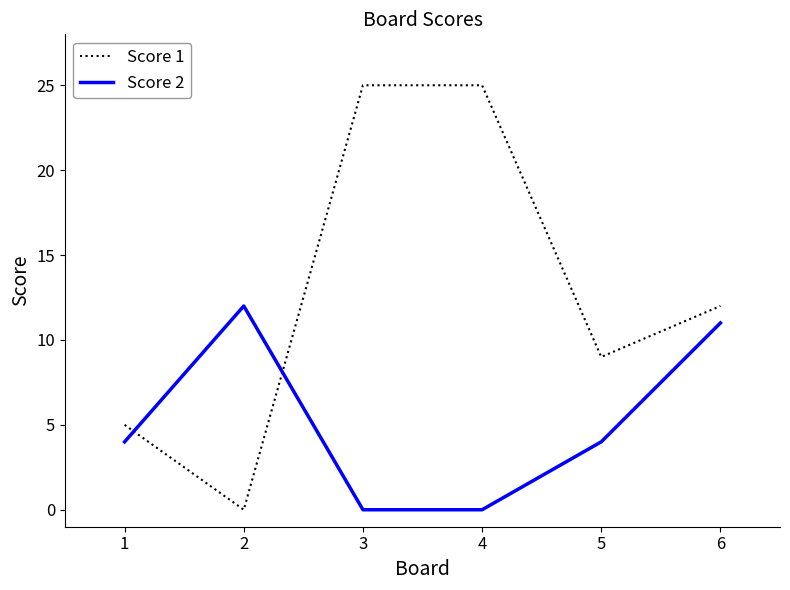

Rank the series by their average value, from lowest to highest.

Score 2, Score 1